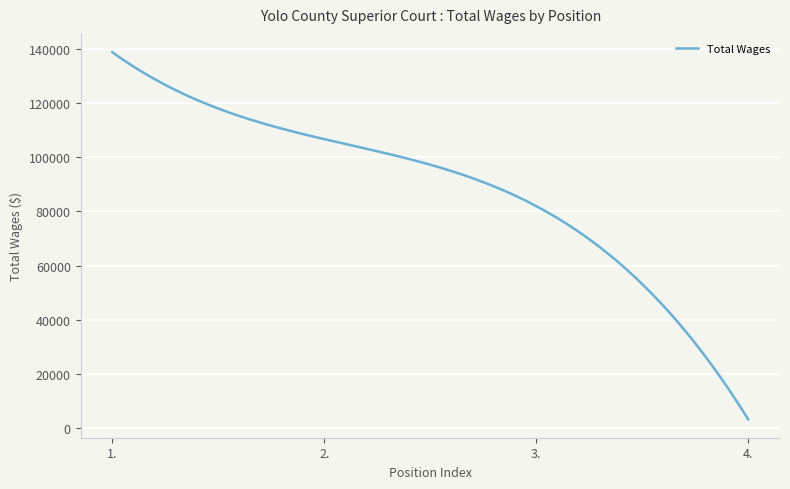

What is the difference between the maximum and minimum values?

135314.0